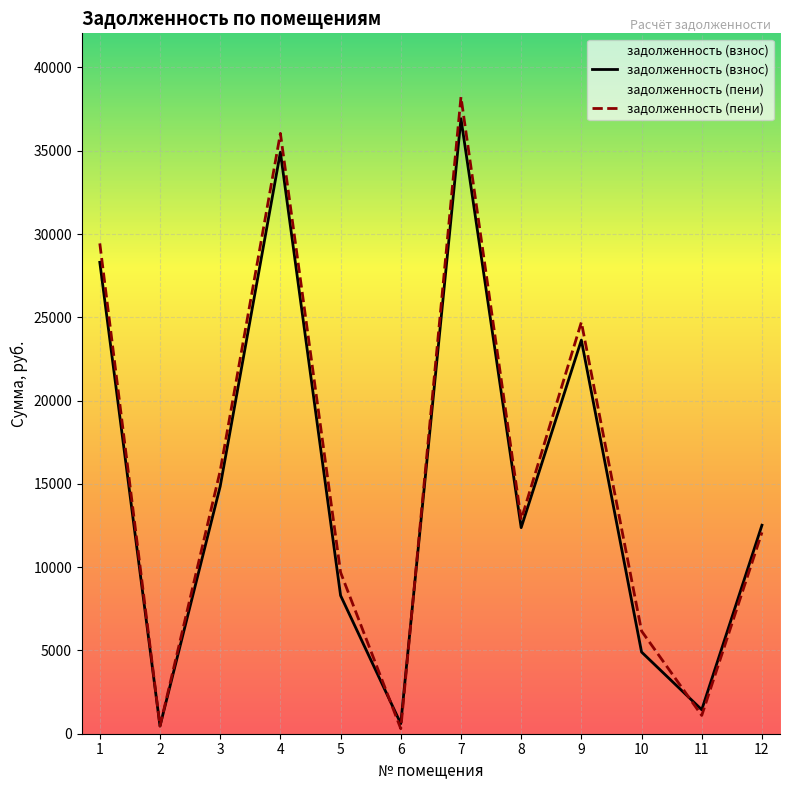

Does the chart display data point markers on the line(s)?

No